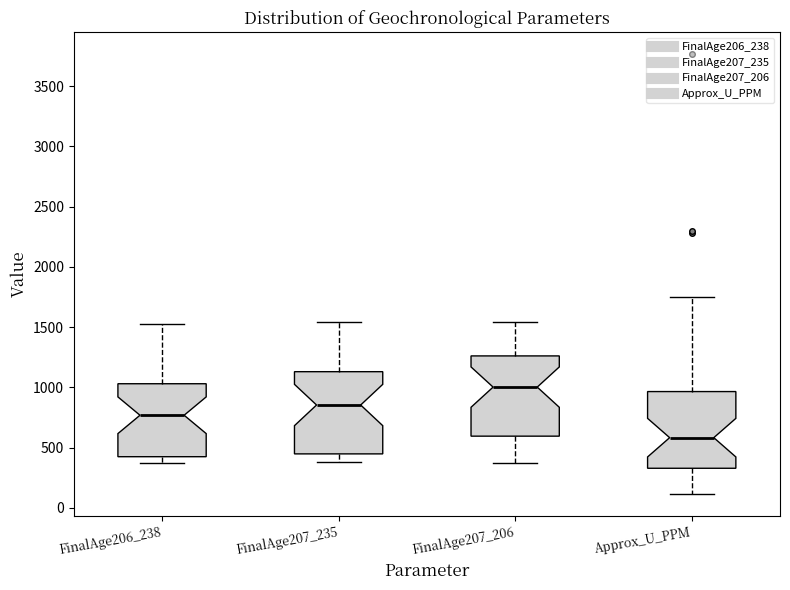

Which box has the highest median line?

FinalAge207_206